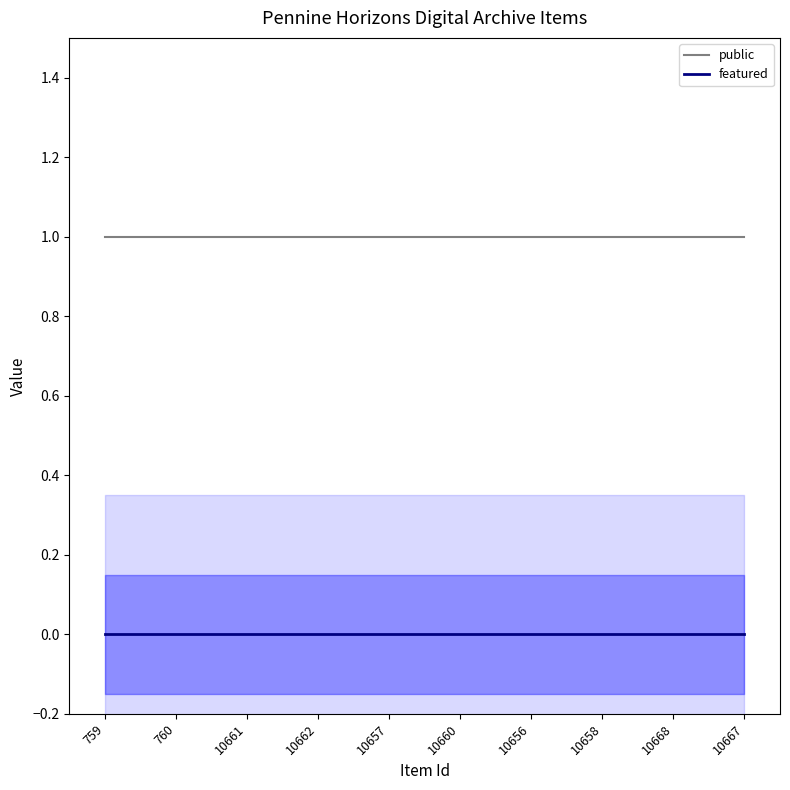

List the series in order of their overall mean, highest first.

public, featured